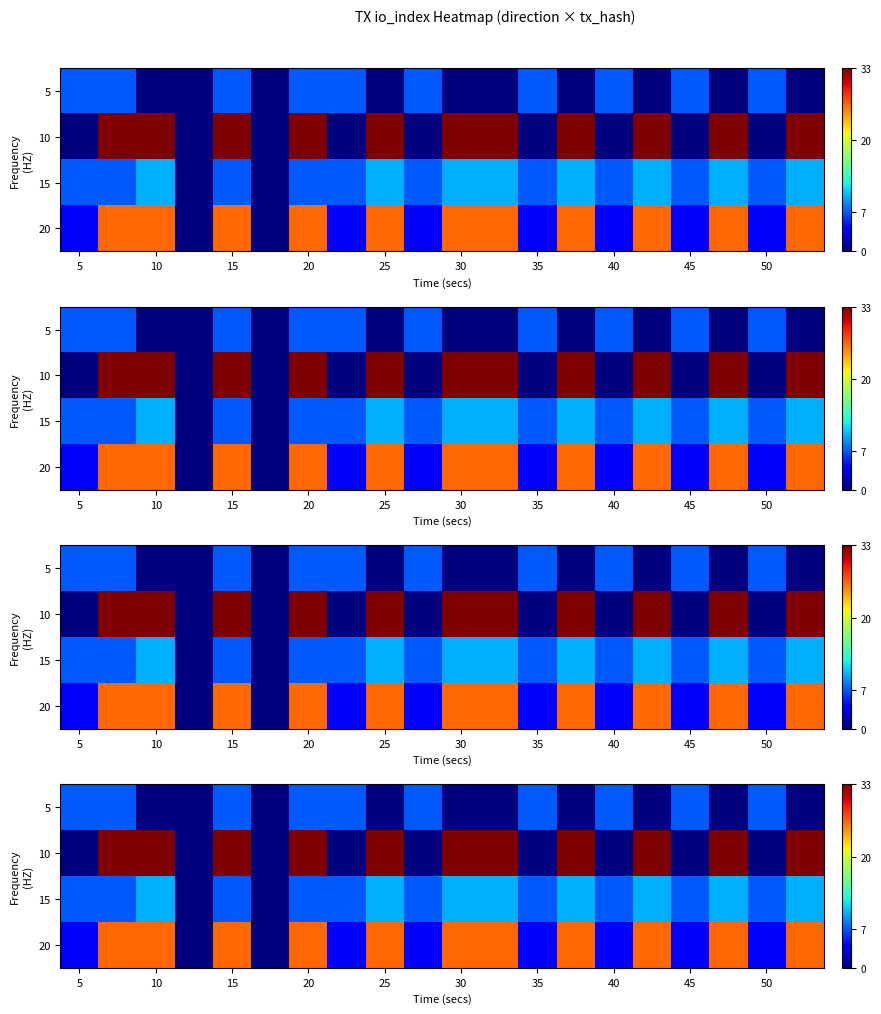

Which label corresponds to the largest value in the chart?

10